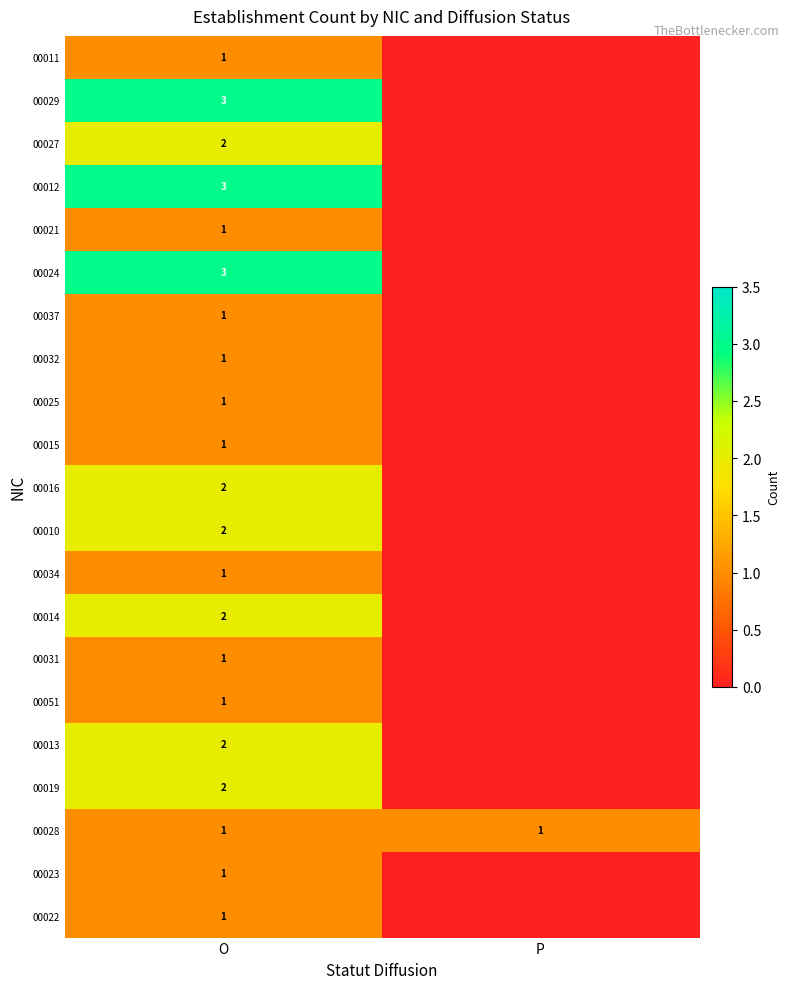

What is the maximum value shown in the chart?

3